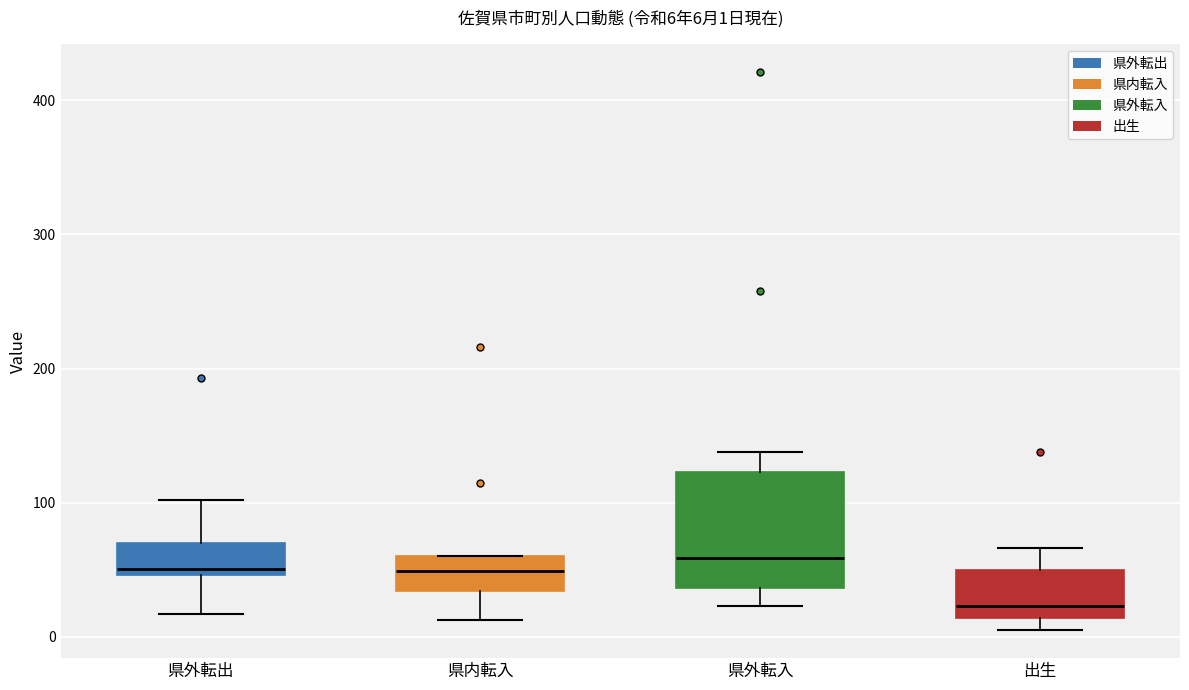

Which box has the lowest median line?

出生